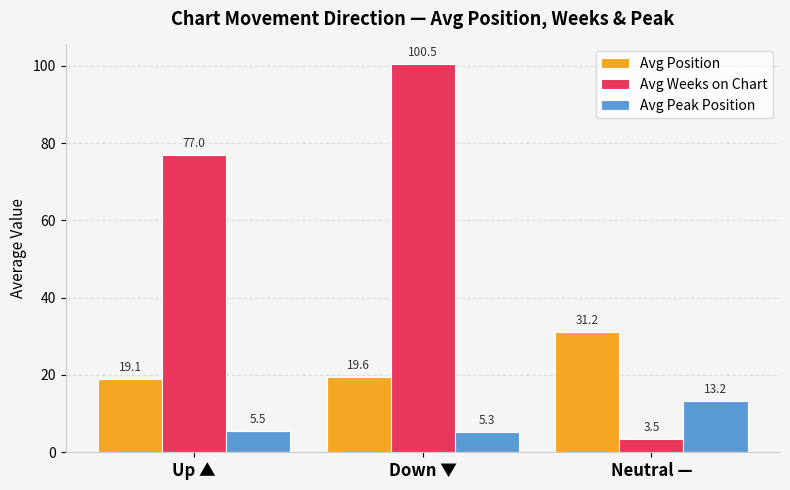

What is the greatest value displayed?

100.5